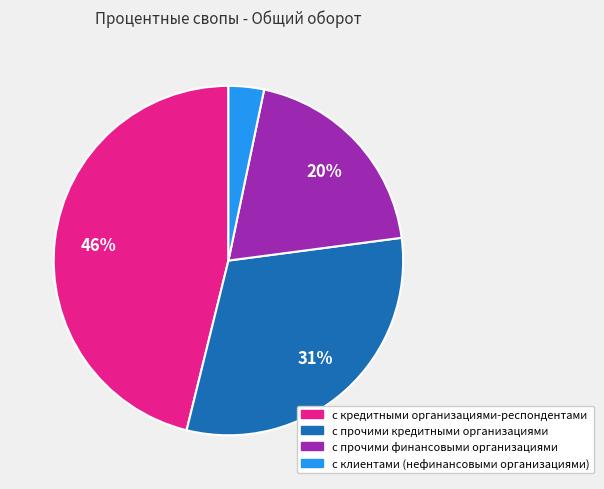

The с клиентами (нефинансовыми организациями) slice represents 9% of the pie. True or false?

False